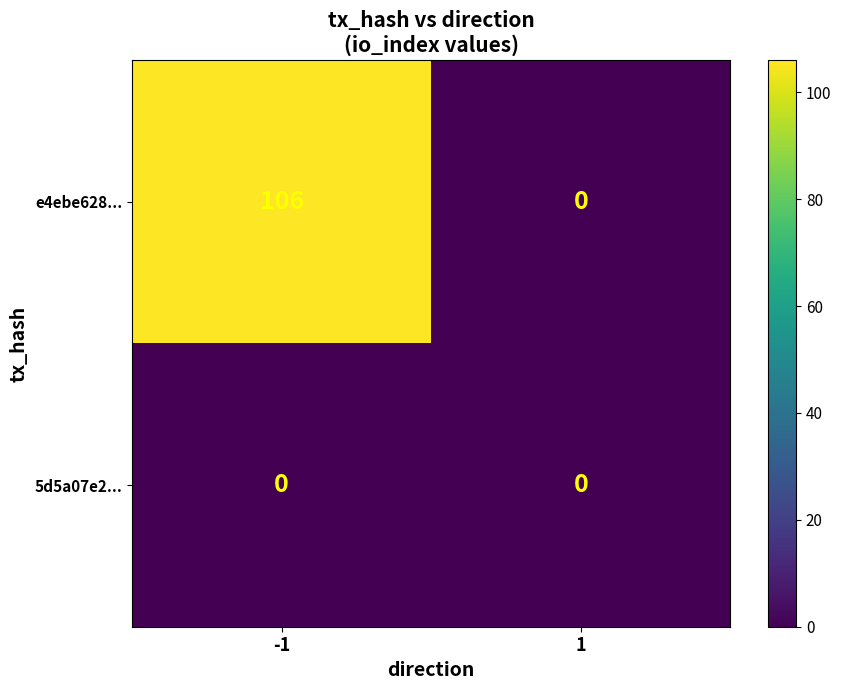

Between -1 and 1, which series saw the biggest shift?

e4ebe628...